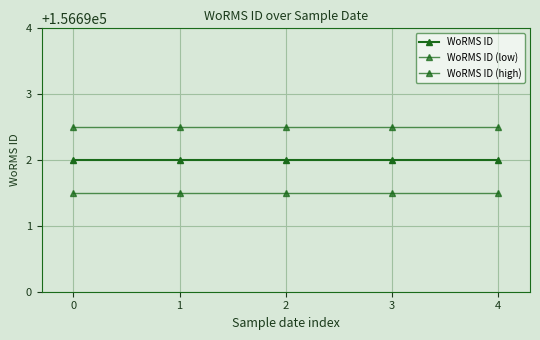

How many series are shown in this chart?

3